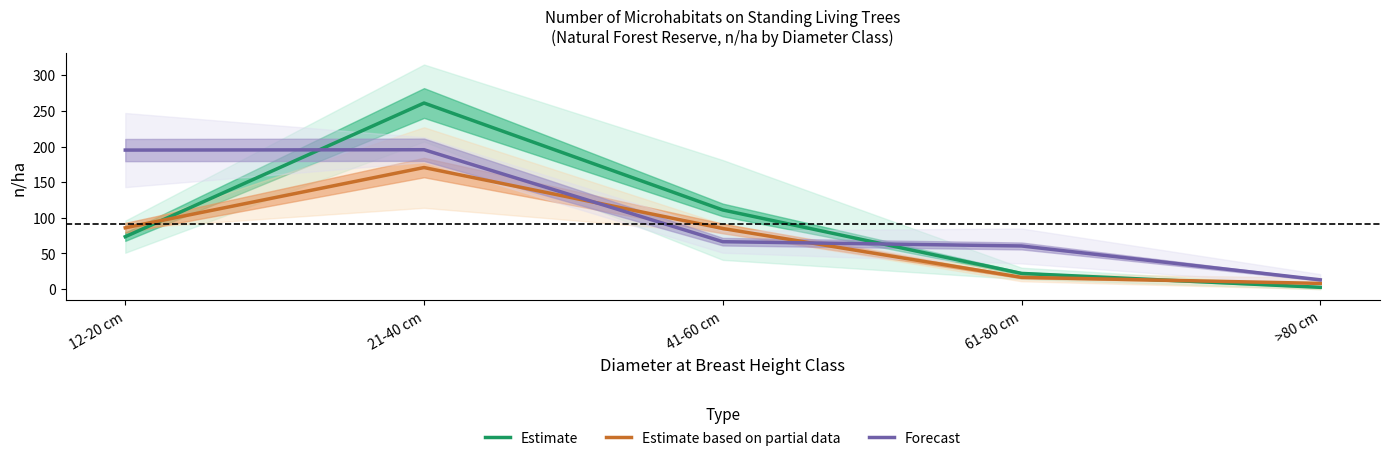

What is the value of the Estimate based on partial data point at the 1st from the left?

86.0